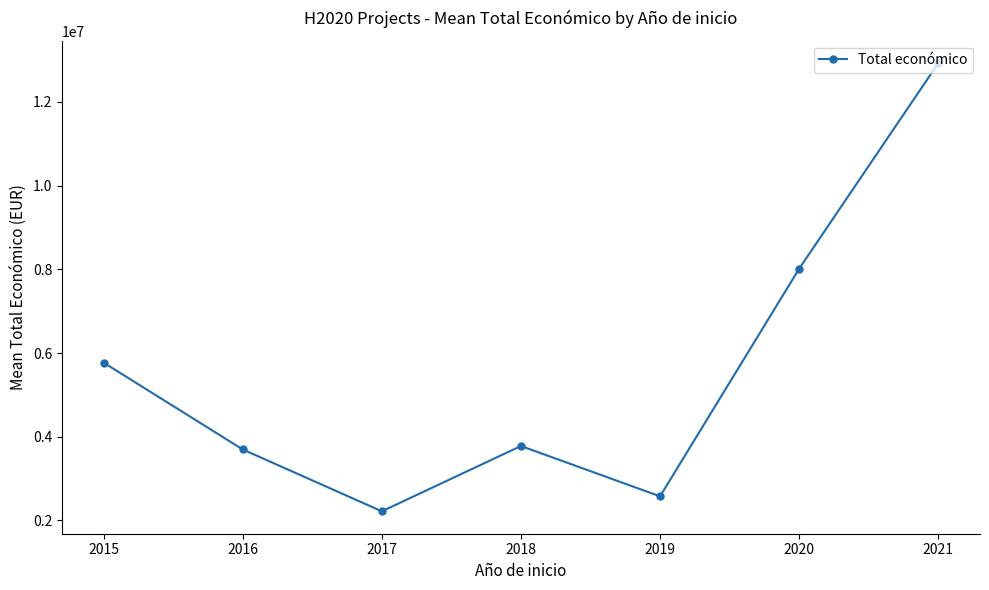

Does the chart have visible grid lines?

No